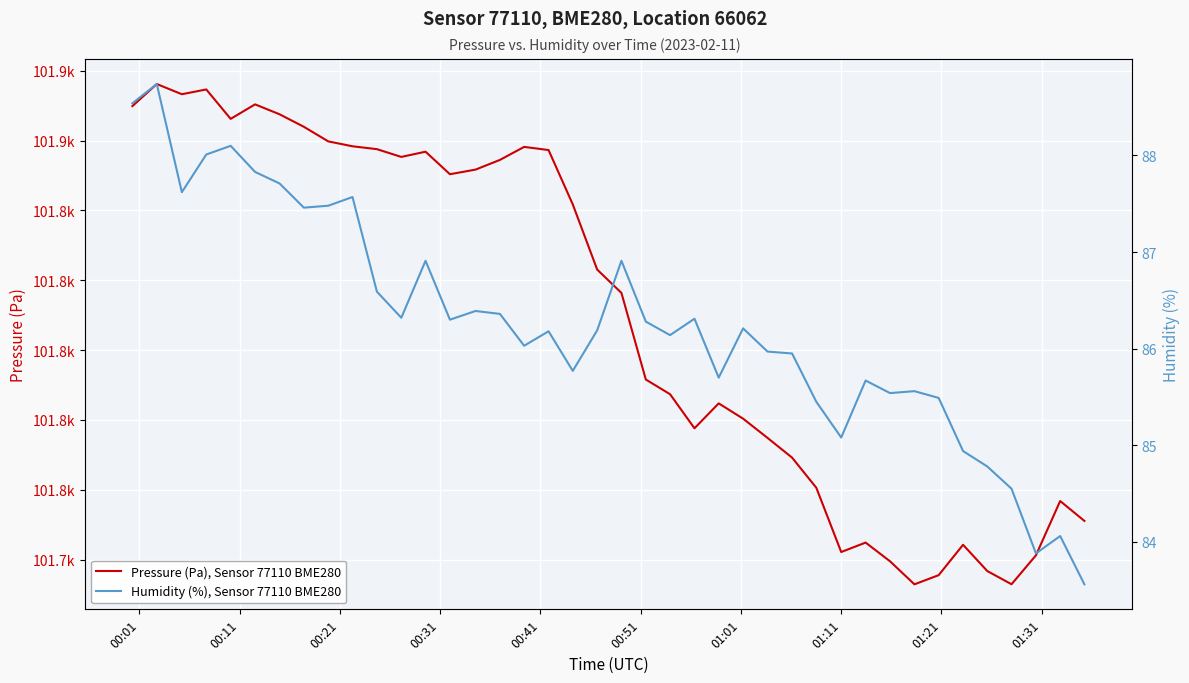

What is the highest value of the Humidity (%), Sensor 77110 BME280 series?

88.7